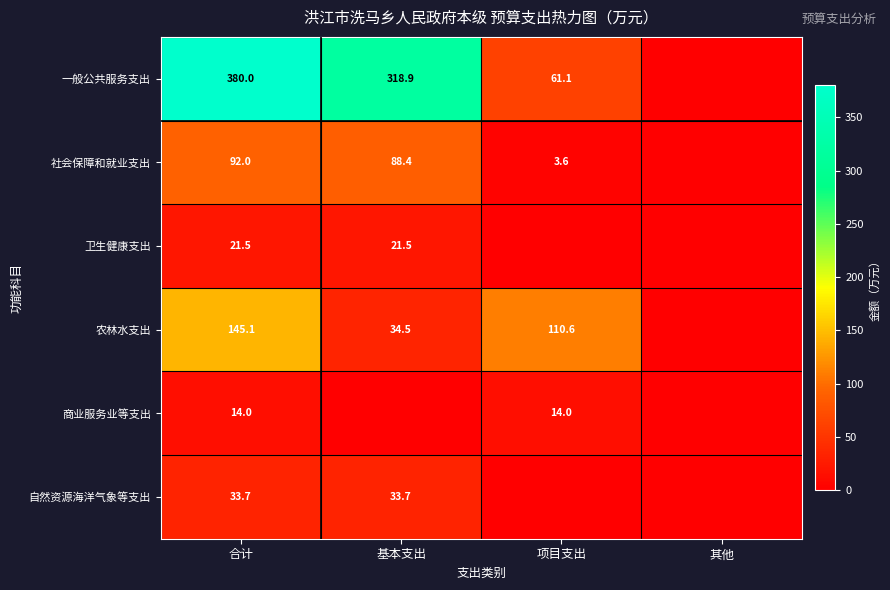

The value of 卫生健康支出 at 合计 is 14.0. True or false?

False